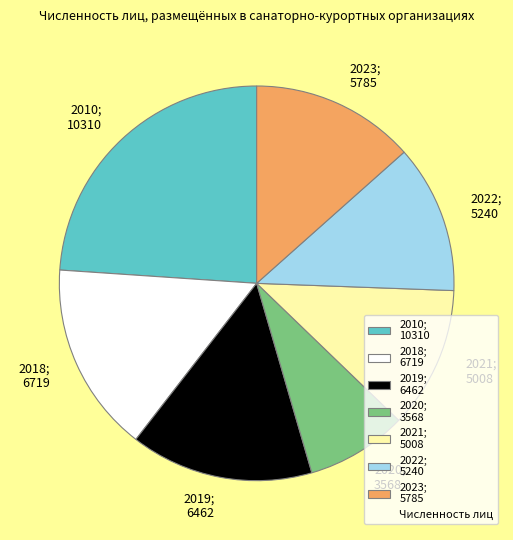

Is it true that 2023; 5785 is 7% of the pie?

False